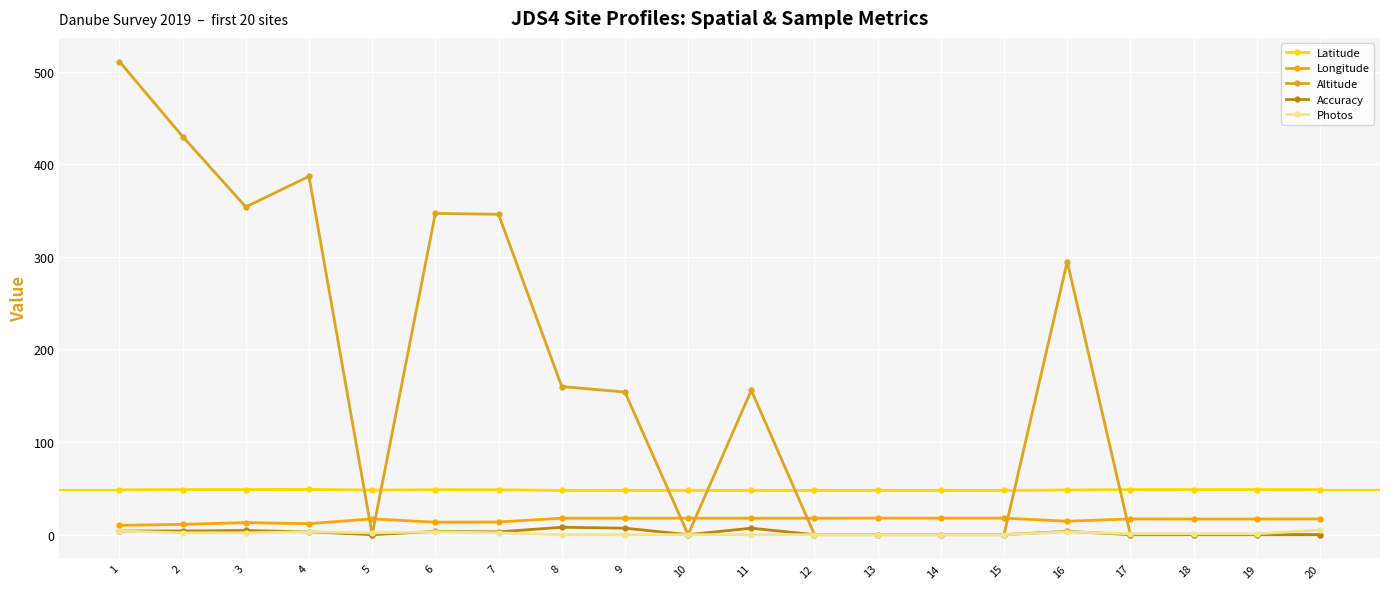

What is the sum of the Accuracy values at 12 and 8?

8.0